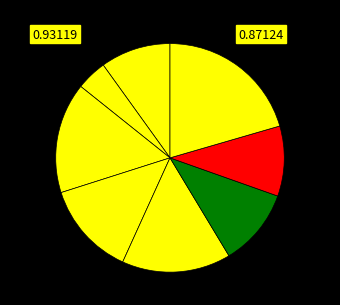

Is there any slice that represents more than half of the pie?

No